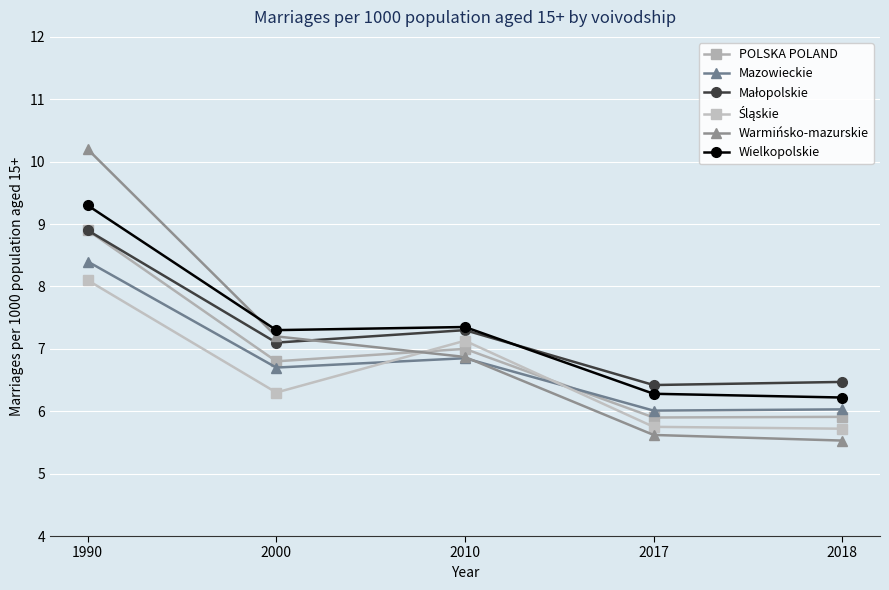

What is the highest value of the Wielkopolskie series?

9.3